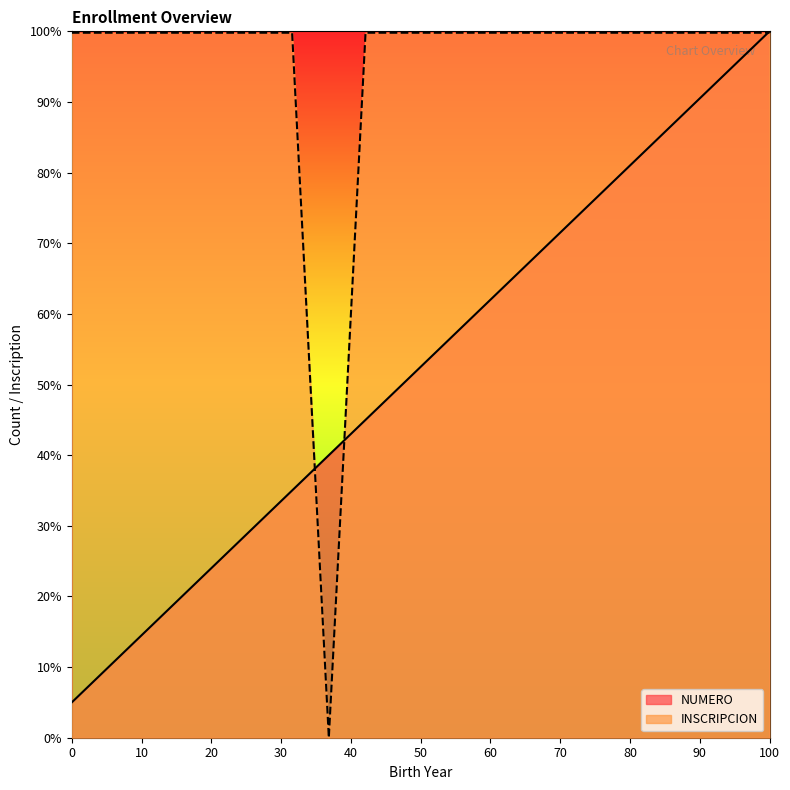

What is the lowest value of the NUMERO series?

5.0